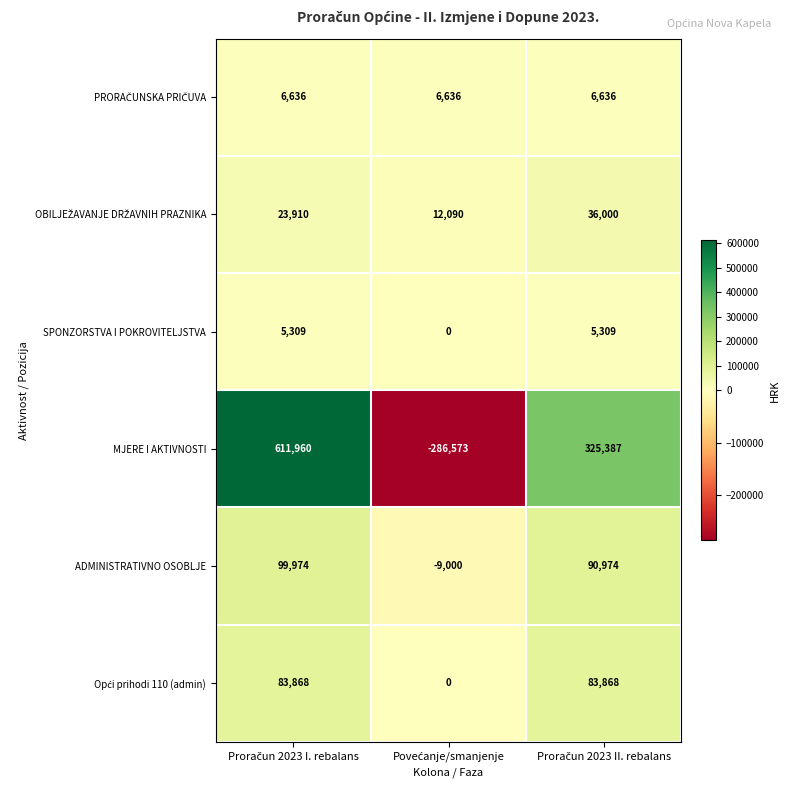

Which series has the largest range (max minus min)?

MJERE I AKTIVNOSTI